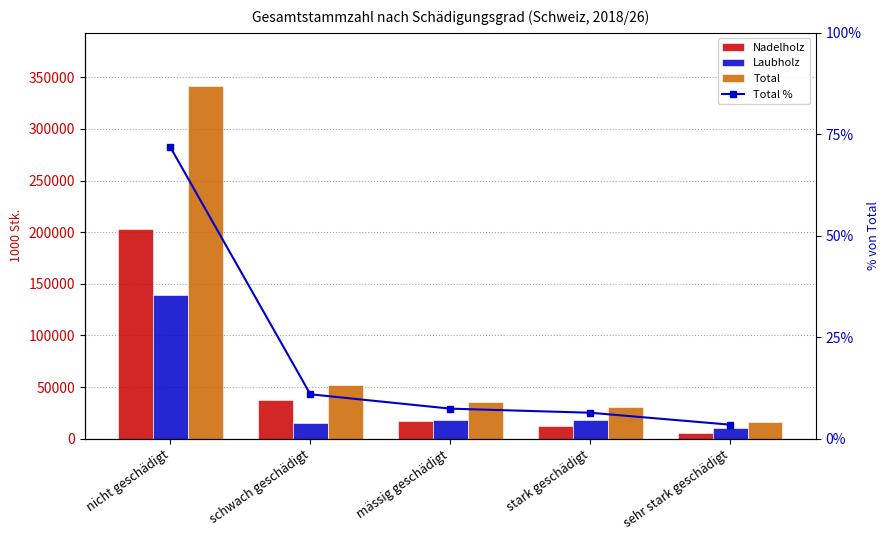

Rank the series by their average value, from highest to lowest.

Total, Nadelholz, Laubholz, Total %